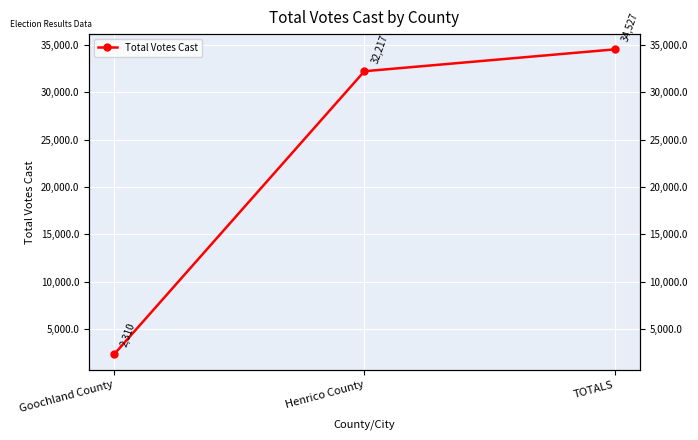

What is the change in value from Henrico County to TOTALS?

+2310